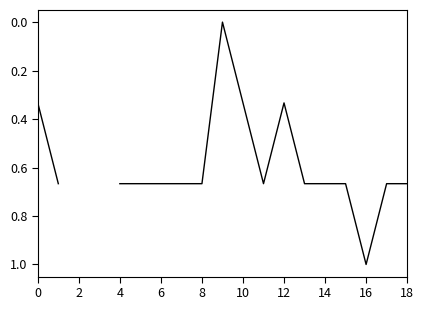

What is the maximum value shown in the chart?

1.0